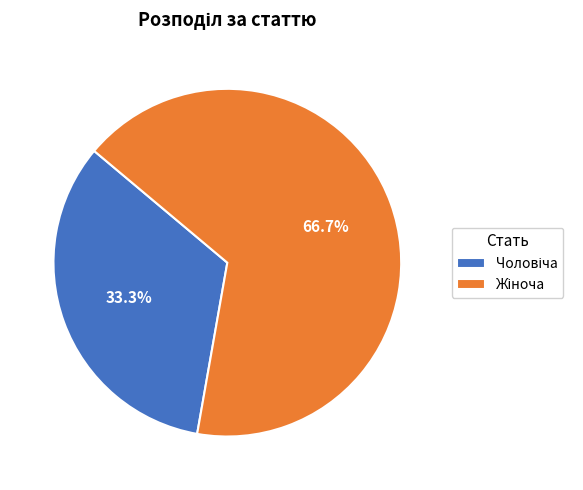

How many segments does this pie chart have?

2